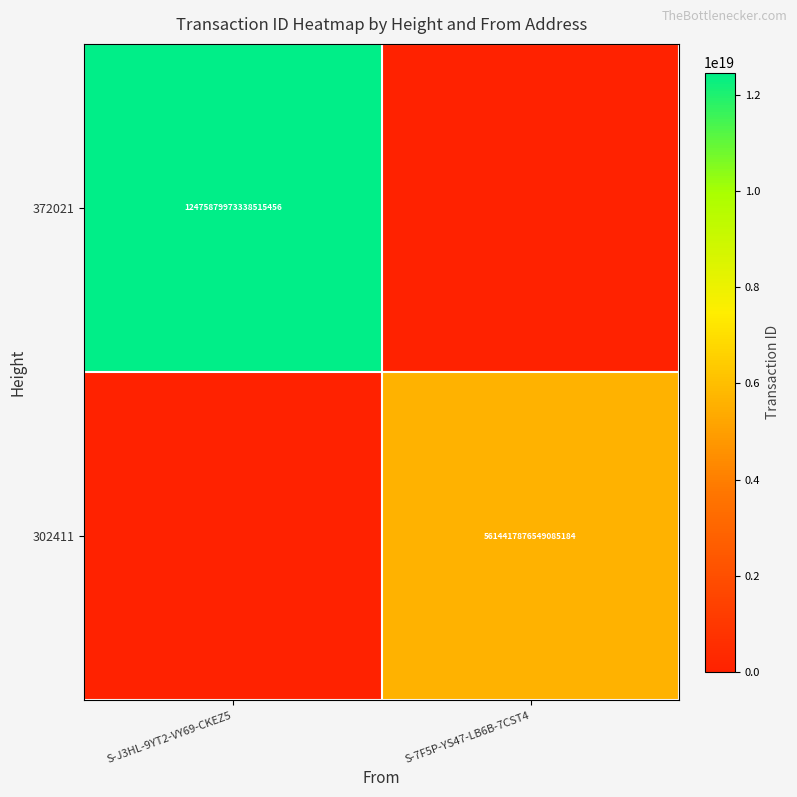

The 302411 series shows 5614417876549085184 at S-7F5P-YS47-LB6B-7CST4. True or false?

True